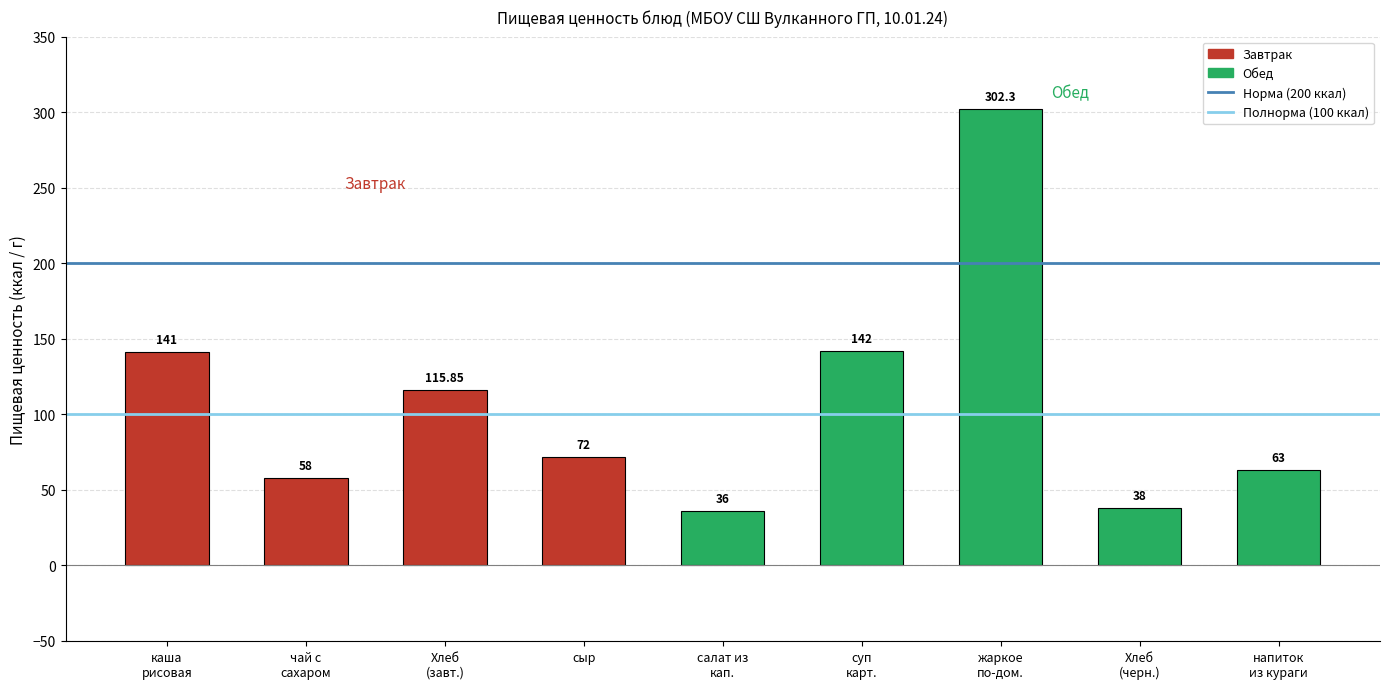

At how many categories does at least one series exceed 111?

2